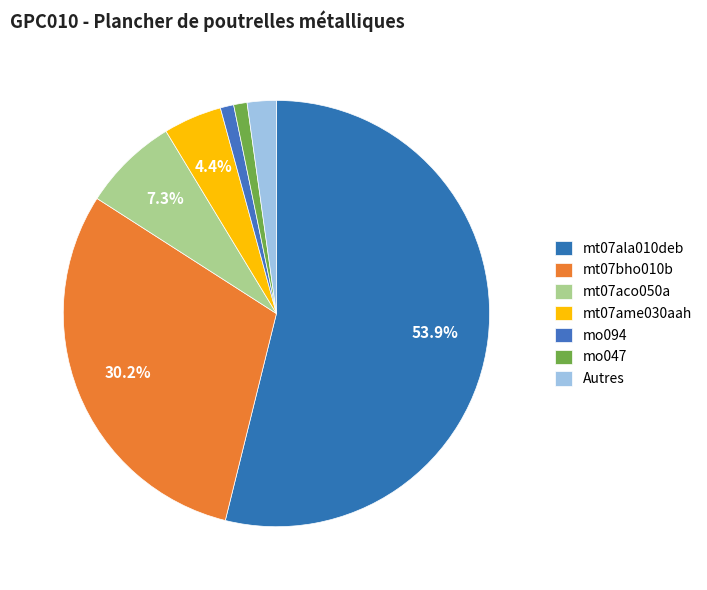

How many segments does this pie chart have?

7